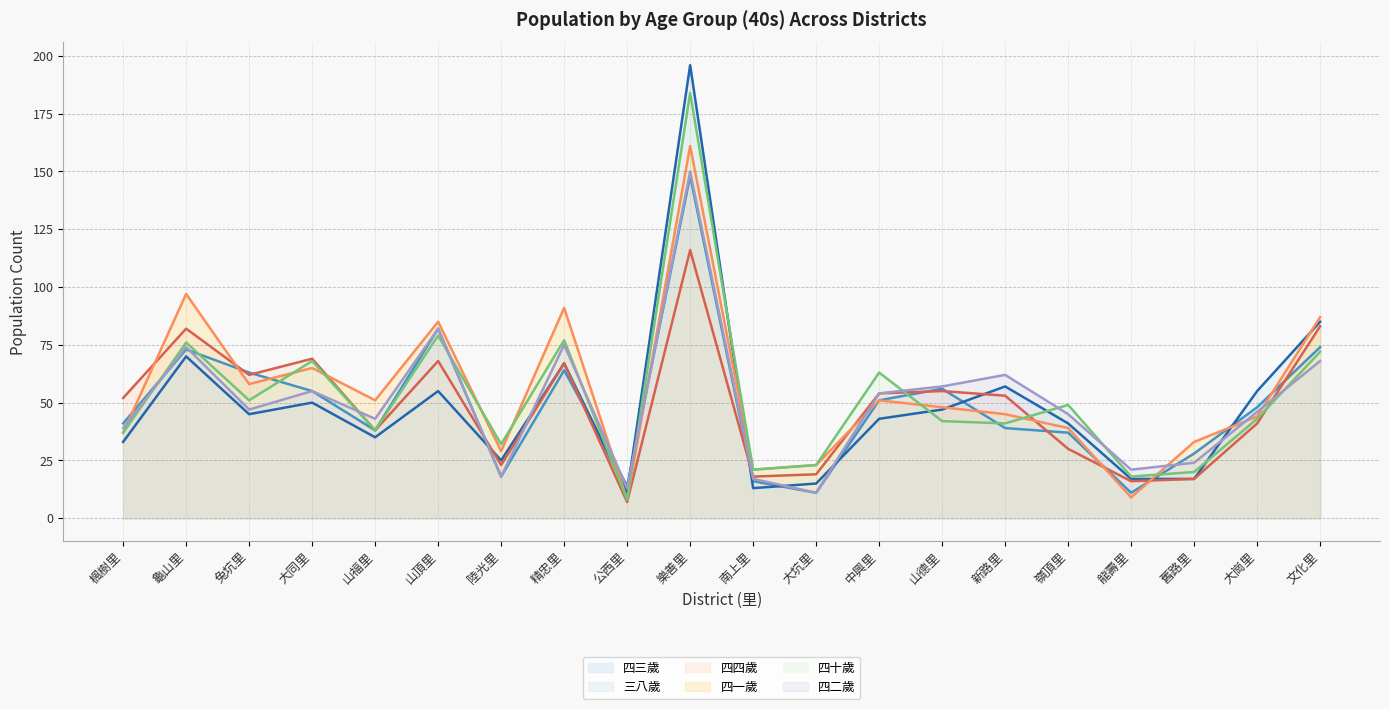

Rank the series at 兔坑里 from lowest to highest value.

三八歲 (line), 四二歲 (line), 四十歲 (line), 四一歲 (line), 四四歲 (line), 四三歲 (line)